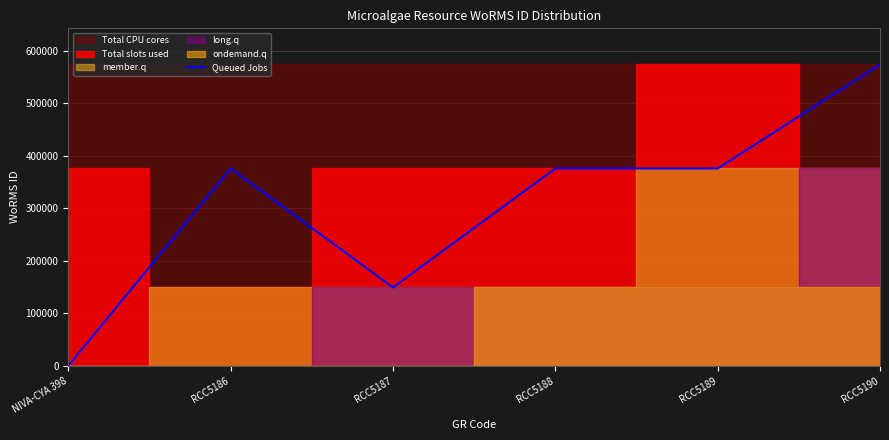

Which has a higher value, NIVA-CYA 398 or RCC5187?

RCC5187